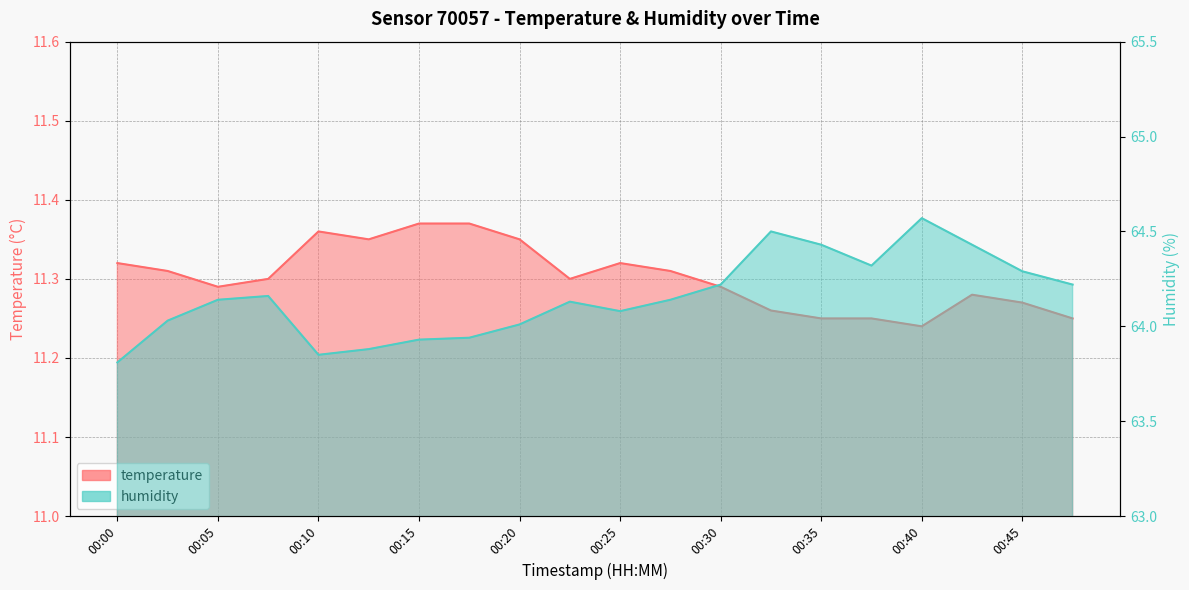

Does the chart display data point markers on the line(s)?

No